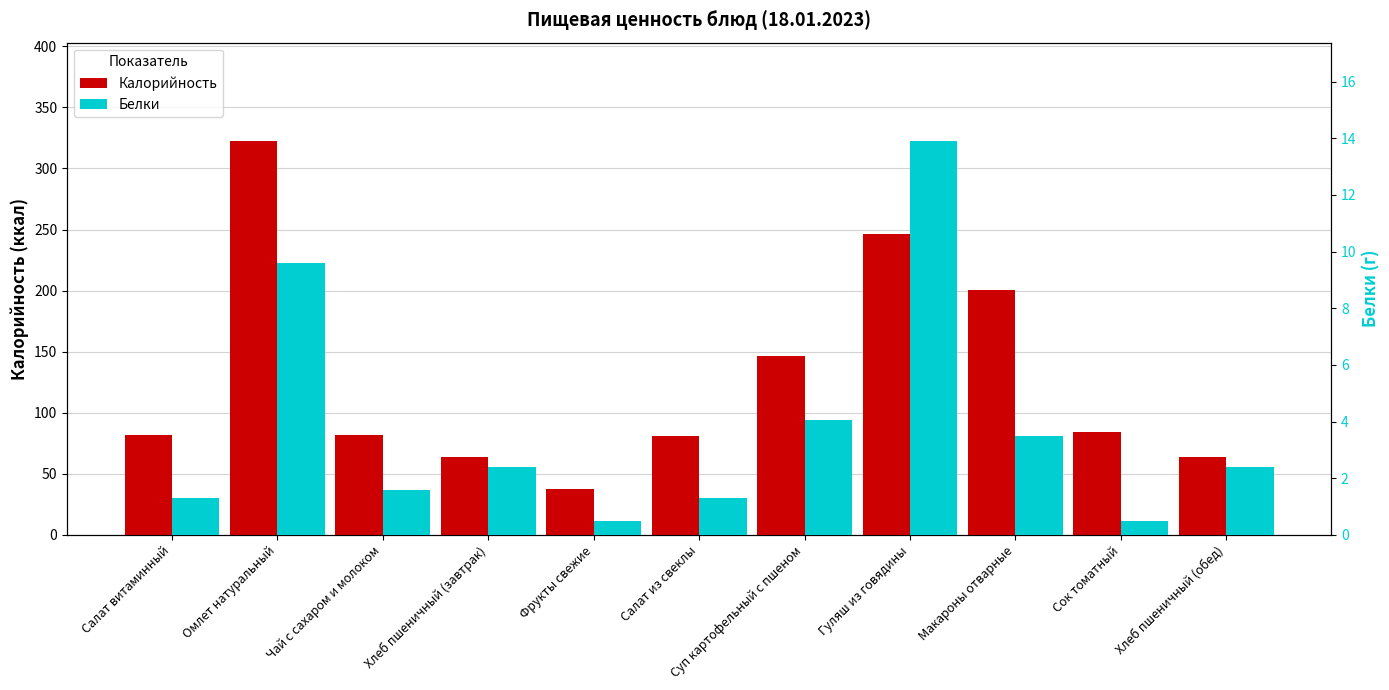

The value of Калорийность at Гуляш из говядины is 64.3. True or false?

False